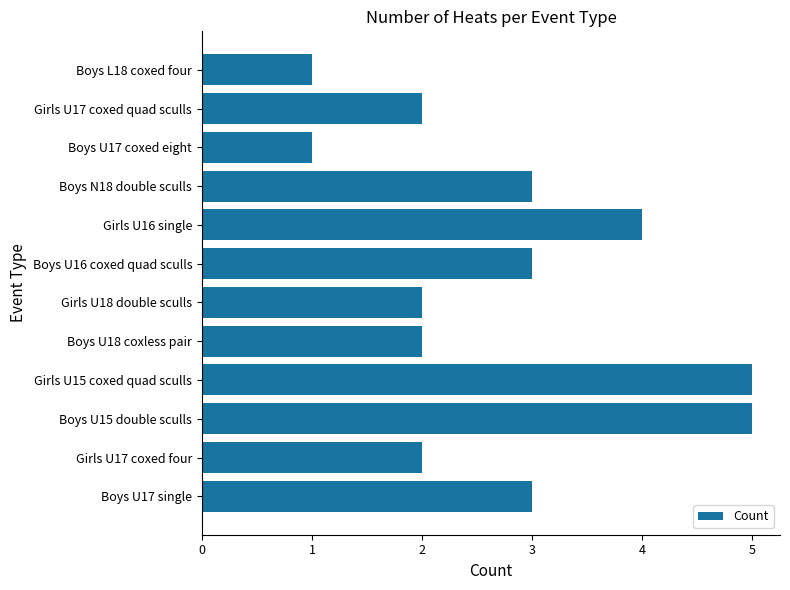

What is the difference between the maximum and minimum values?

4